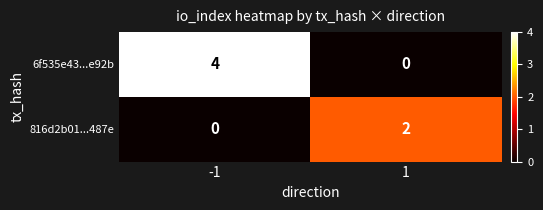

What is the difference between the maximum and minimum values in the 6f535e43...e92b series?

4